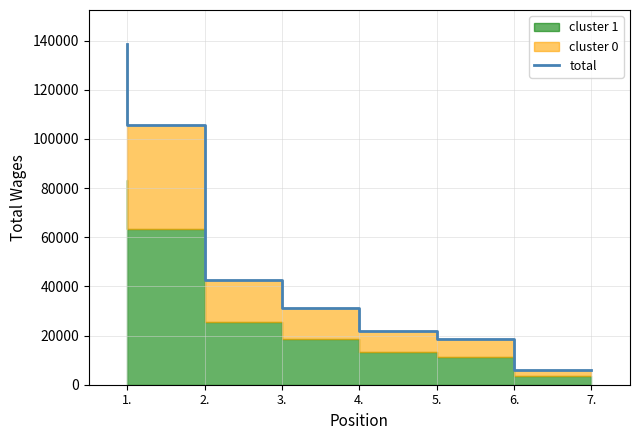

List the labels in order of value, largest first.

1., 2., 3., 4., 5., 6., 7.